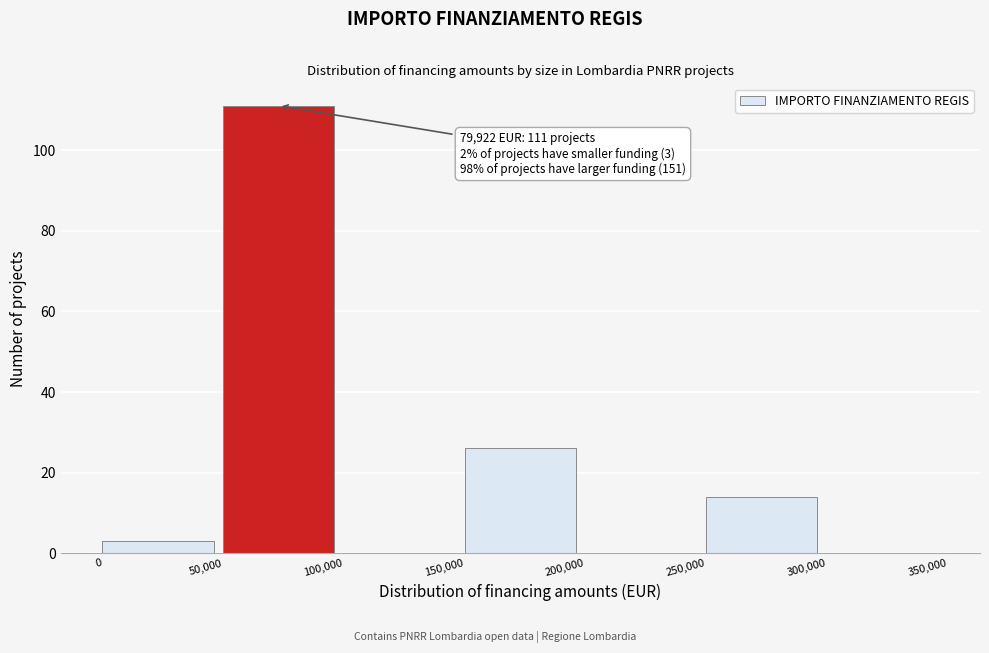

Reading right to left, what are all the values shown in this chart?

300,000=0	250,000=14	200,000=0	150,000=26	100,000=0	50,000=111	0=3